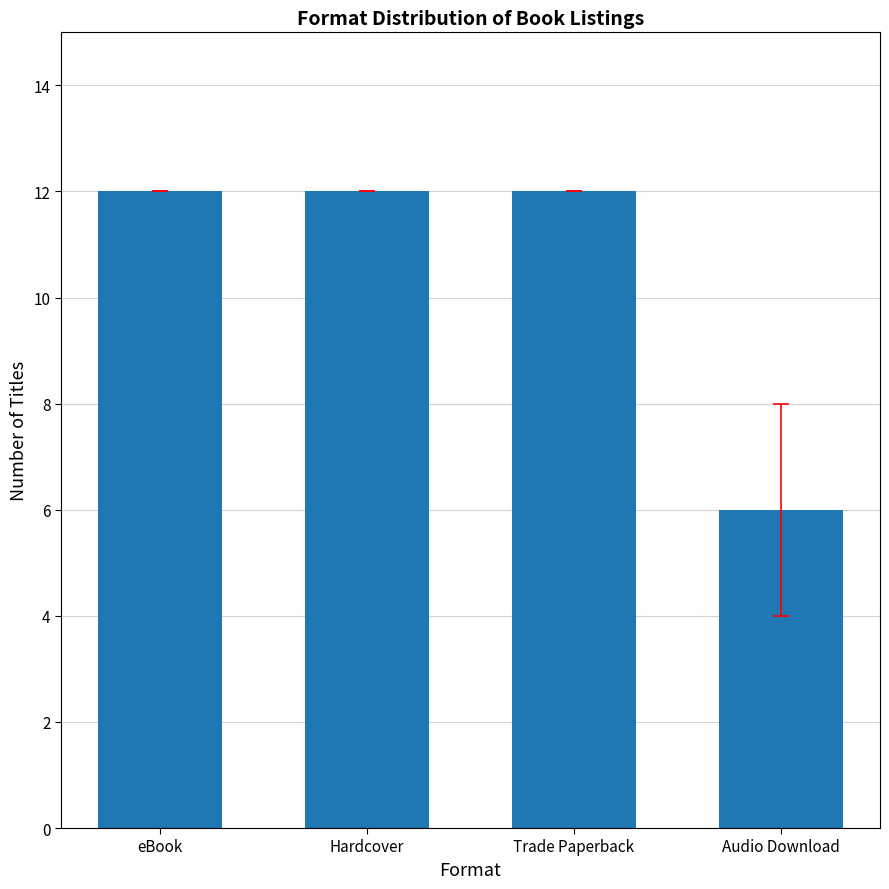

The chart shows a value of 18 at Hardcover. True or false?

False